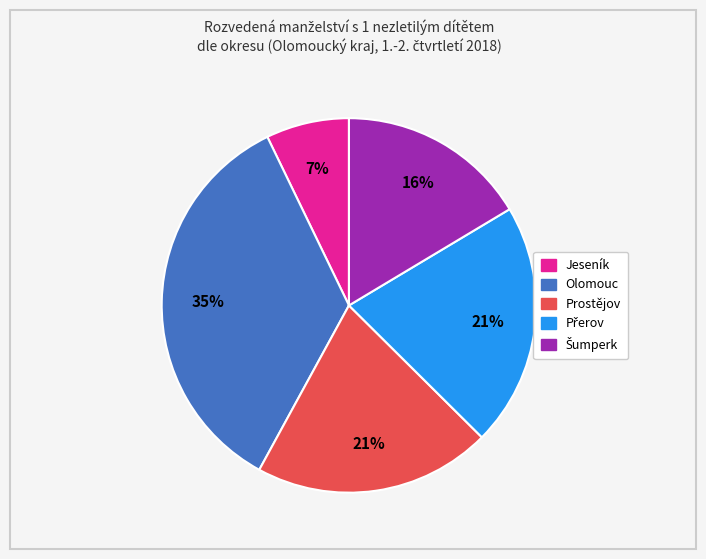

Does Olomouc account for over 50% of the chart?

No